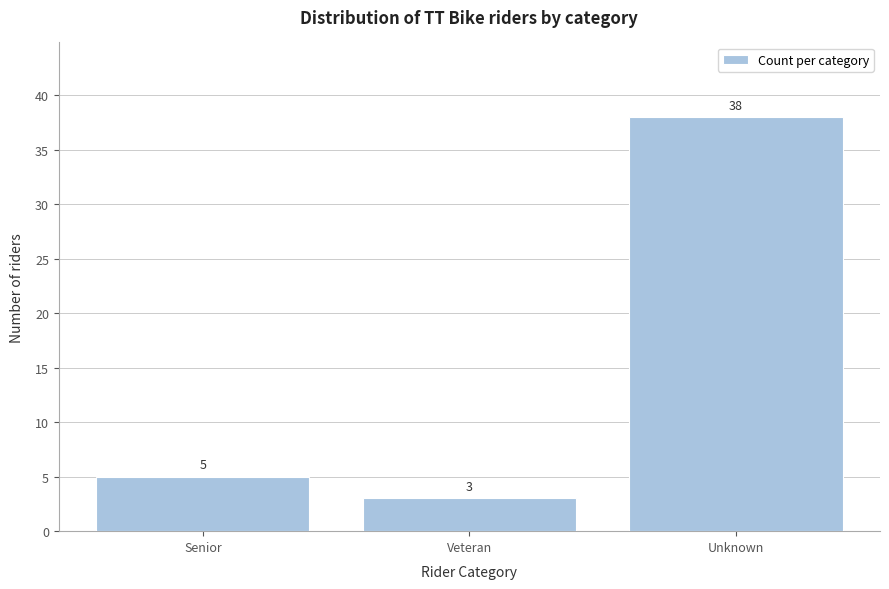

Reading right to left, extract all data points from this chart.

Unknown=38	Veteran=3	Senior=5